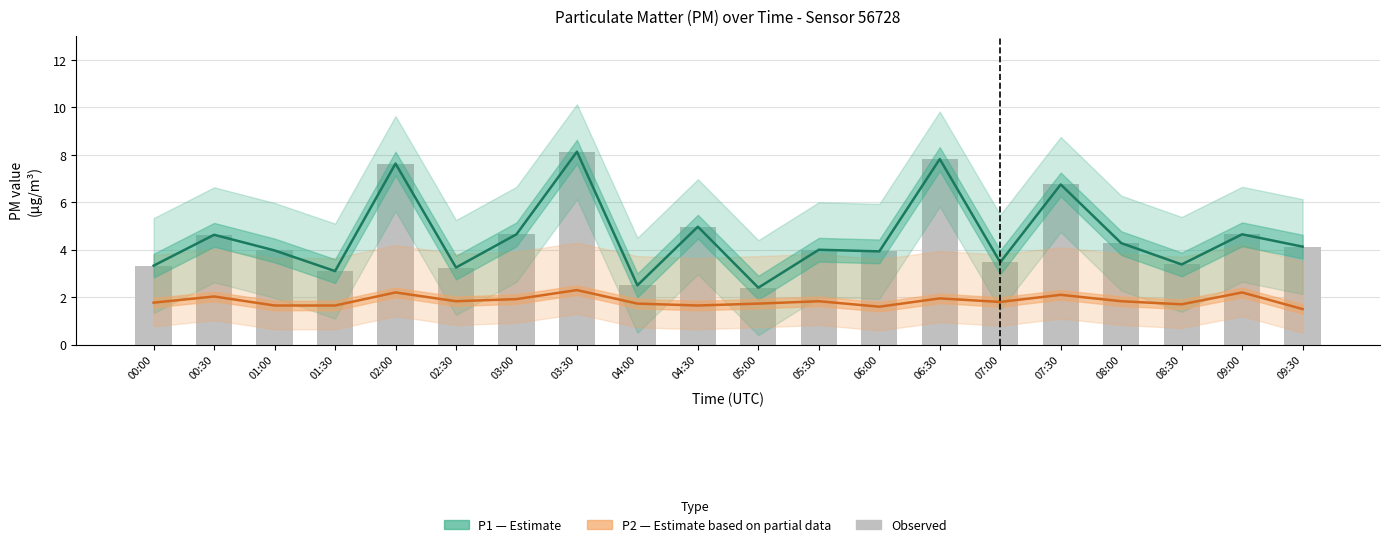

Reading left to right, extract all data points from this chart.

P1 (Estimate): 00:00=3.3	00:30=4.6	01:00=4.0	01:30=3.1	02:00=7.6	02:30=3.2	03:00=4.7	03:30=8.1	04:00=2.5	04:30=5.0	05:00=2.4	05:30=4.0	06:00=3.9	06:30=7.8	07:00=3.5	07:30=6.8	08:00=4.3	08:30=3.4	09:00=4.7	09:30=4.1
P2 (Partial estimate): 00:00=1.8	00:30=2.0	01:00=1.6	01:30=1.6	02:00=2.2	02:30=1.8	03:00=1.9	03:30=2.3	04:00=1.7	04:30=1.6	05:00=1.7	05:30=1.8	06:00=1.6	06:30=1.9	07:00=1.8	07:30=2.1	08:00=1.8	08:30=1.7	09:00=2.2	09:30=1.5
Observed (bars): 00:00=3.3	00:30=4.6	01:00=4.0	01:30=3.1	02:00=7.6	02:30=3.2	03:00=4.7	03:30=8.1	04:00=2.5	04:30=5.0	05:00=2.4	05:30=4.0	06:00=3.9	06:30=7.8	07:00=3.5	07:30=6.8	08:00=4.3	08:30=3.4	09:00=4.7	09:30=4.1